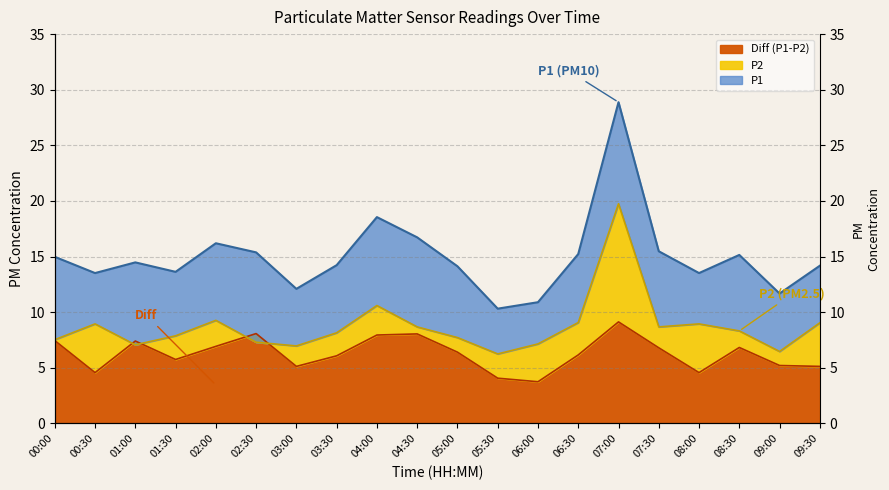

At how many categories does at least one series exceed 7?

20